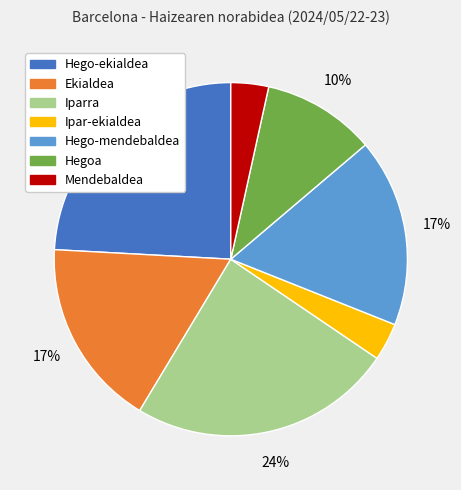

Which has a higher value, Ipar-ekialdea or Hegoa?

Hegoa